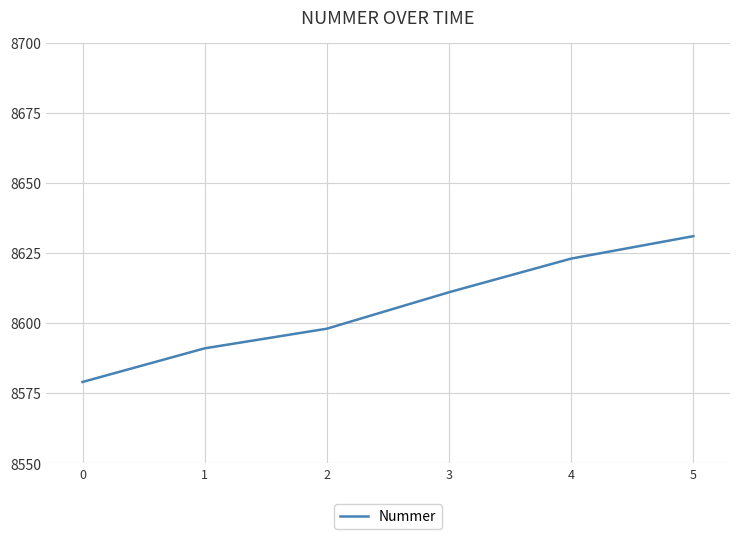

What is the minimum value shown in the chart?

8579